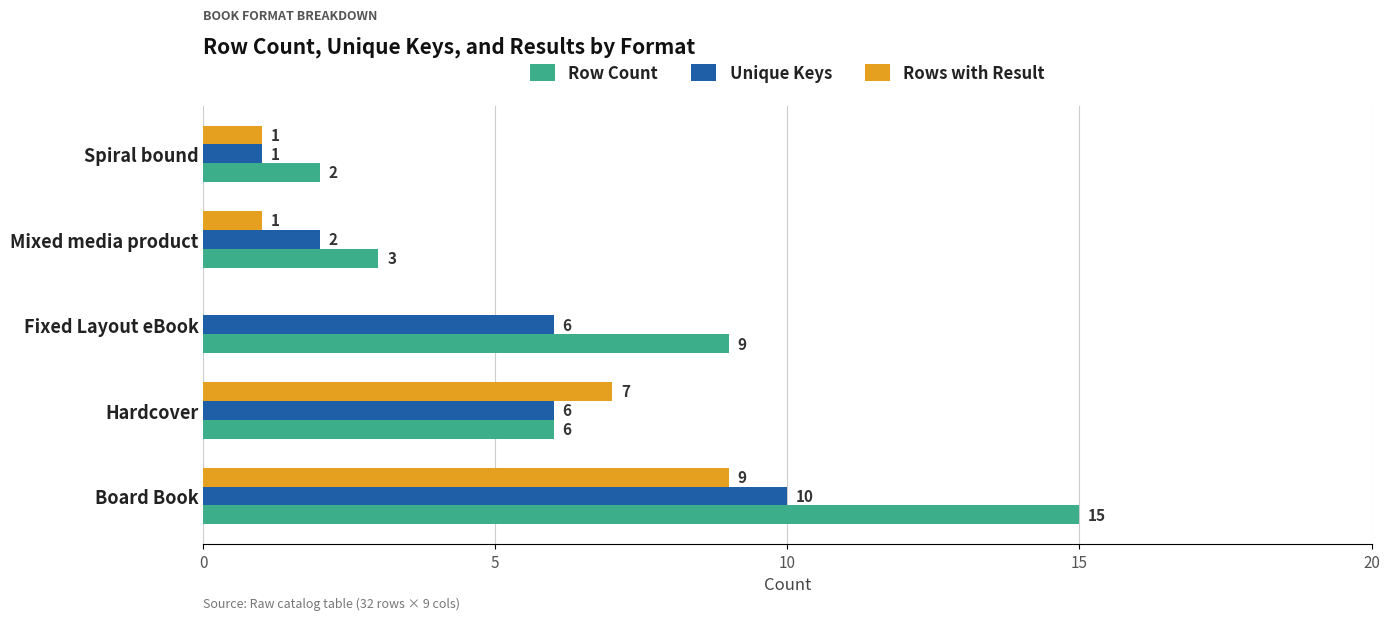

What is the average value of the Row Count series?

7